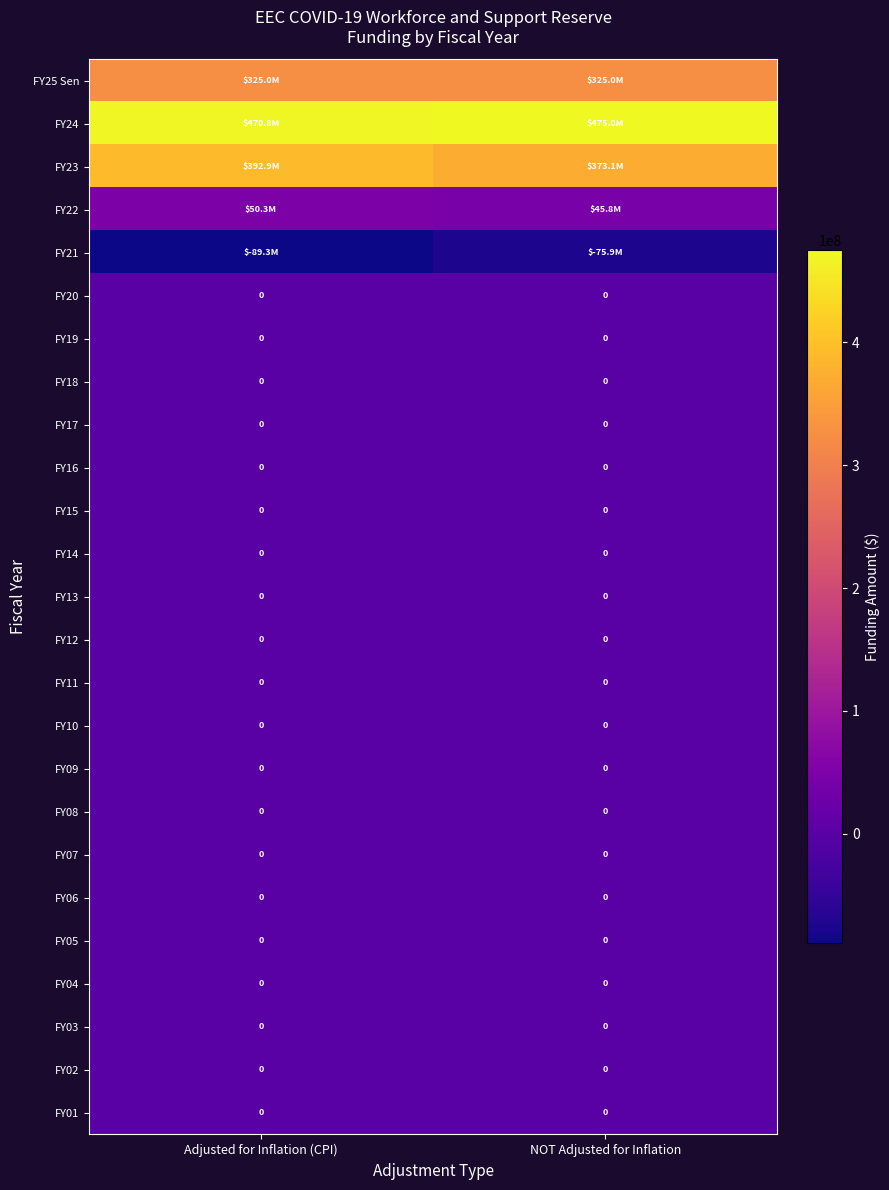

Is it true that FY08 equals 0 at NOT Adjusted for Inflation?

True